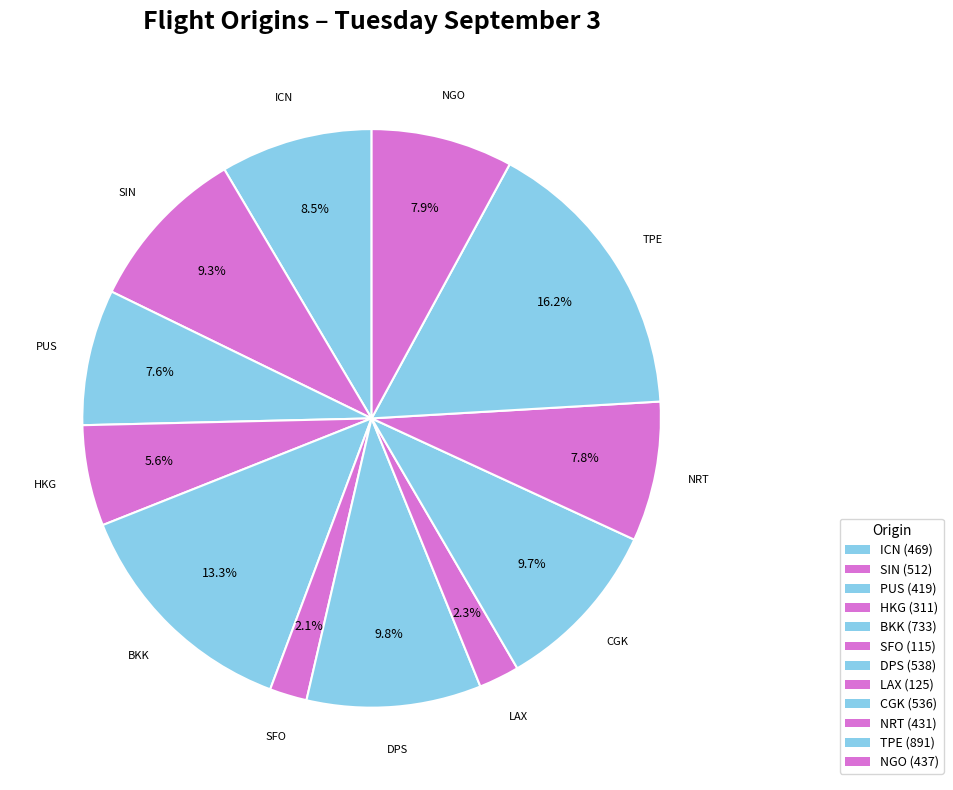

What portion of the pie excludes BKK?

86.7%